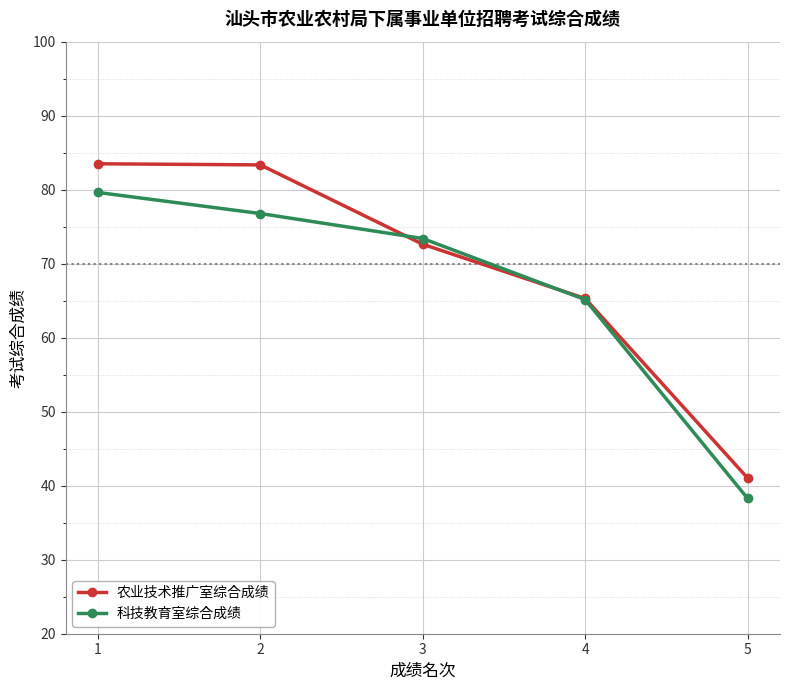

How many data points does each series have?

5